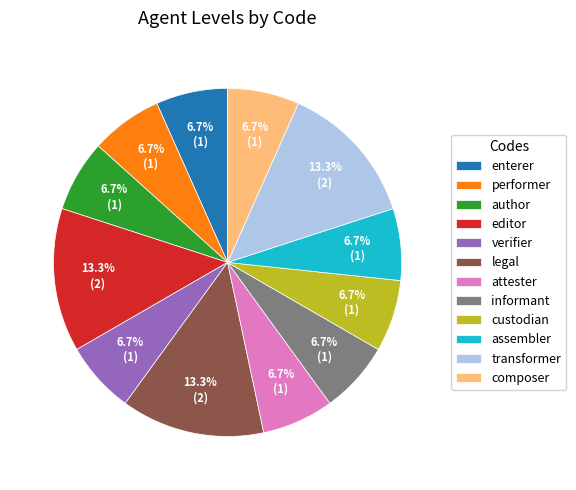

What is the ratio of the value at performer to the value at informant?

1.0